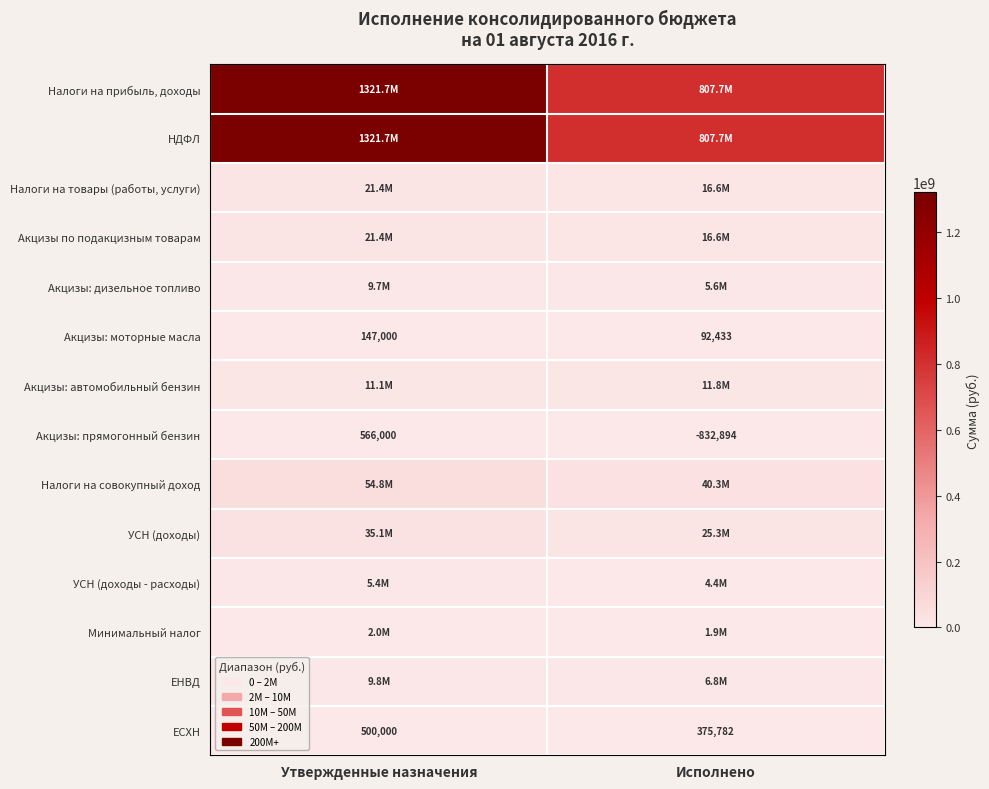

Is the value of Акцизы: прямогонный бензин at Исполнено greater than the value of ЕСХН at Исполнено?

No